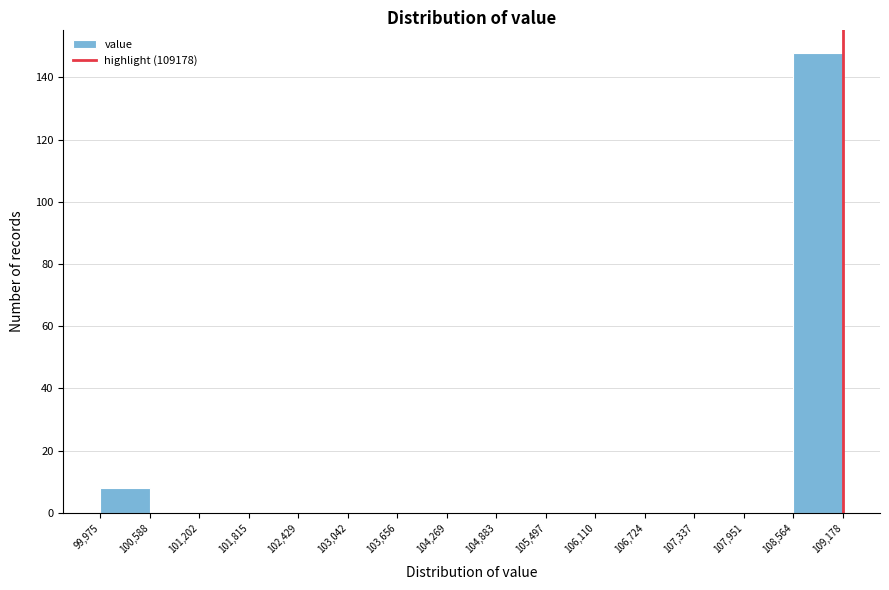

How tall is the bar that spans 108,564 to 109,178 on the x-axis? The values are not printed on the chart, so give them approximately, as read against the axis.

148